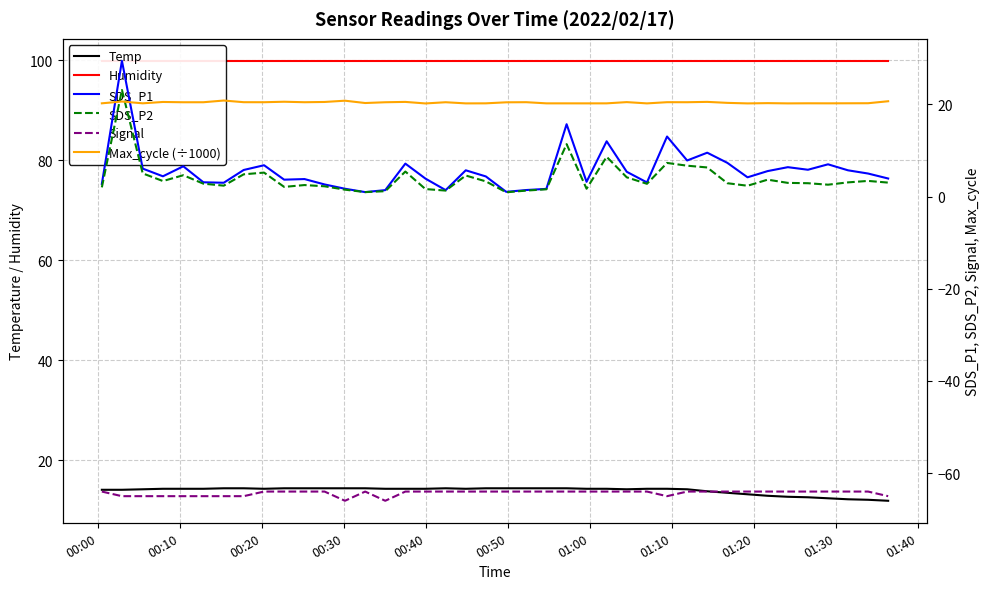

What is the lowest value of the Temp series?

11.9